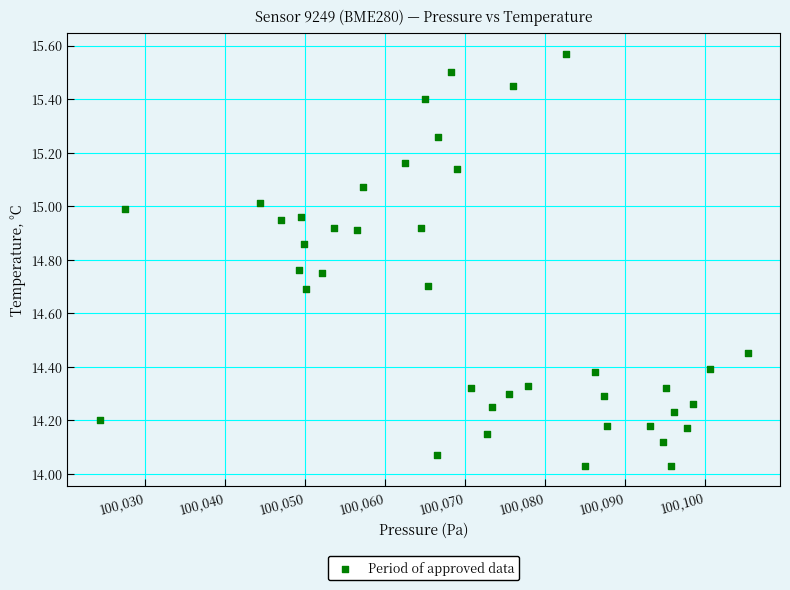

What is the range of Y values (max minus min)?

1.5